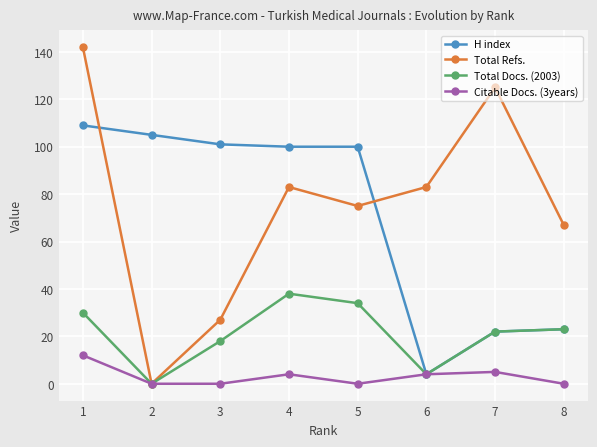

Which series changed the most between 7 and 8?

Total Refs.